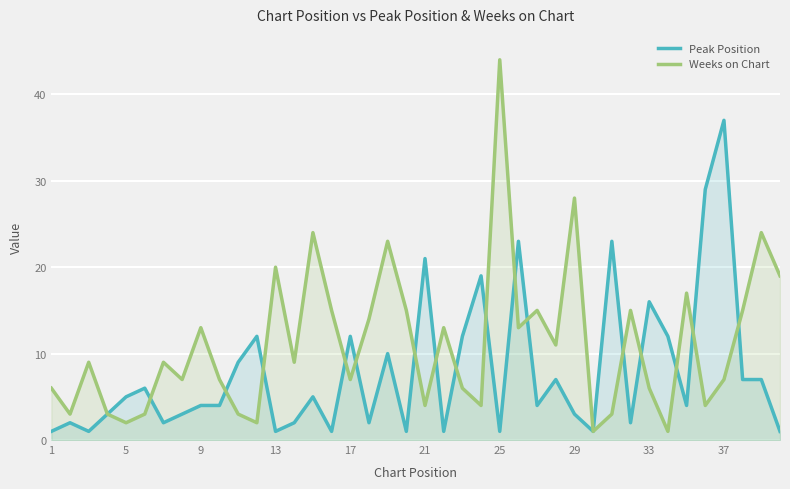

How many interior local peaks does the Peak Position series have?

13